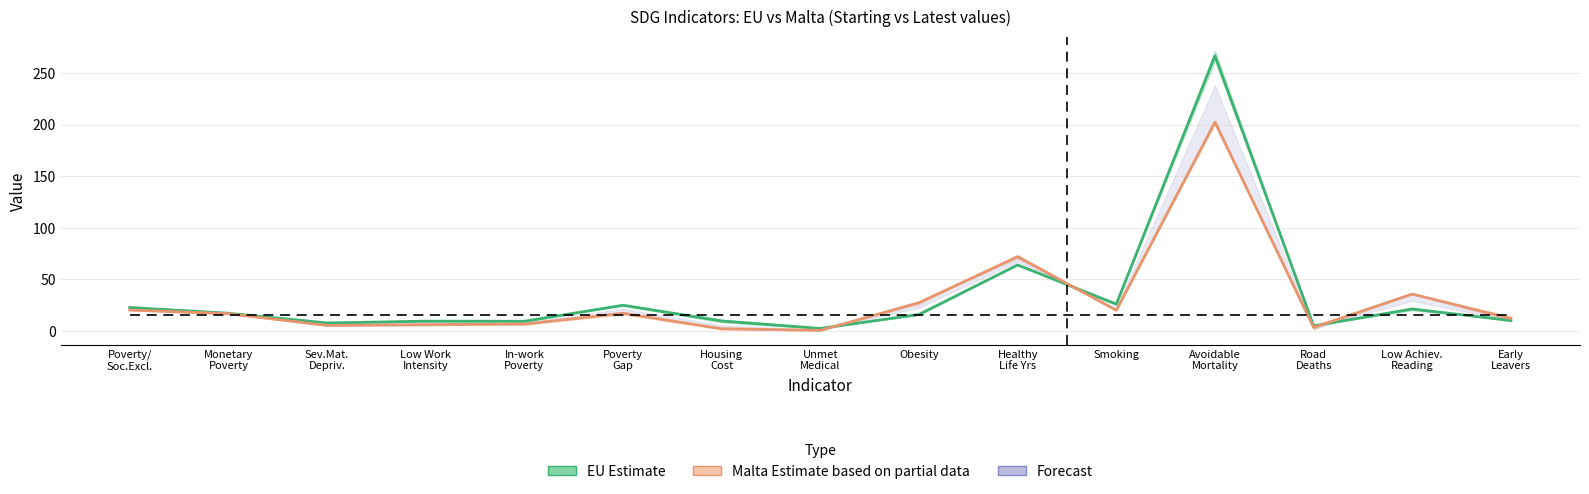

Reading right to left, transcribe all the data shown in this chart.

EU midpoint: Early
Leavers=10.1	Low Achiev.
Reading=21.2	Road
Deaths=4.9	Avoidable
Mortality=266.9	Smoking=26.0	Healthy
Life Yrs=64.0	Obesity=15.9	Unmet
Medical=2.4	Housing
Cost=9.6	Poverty
Gap=24.9	In-work
Poverty=9.4	Low Work
Intensity=9.4	Sev.Mat.
Depriv.=7.7	Monetary
Poverty=17.1	Poverty/
Soc.Excl.=22.7
Malta midpoint: Early
Leavers=12.1	Low Achiev.
Reading=35.8	Road
Deaths=3.4	Avoidable
Mortality=202.5	Smoking=20.0	Healthy
Life Yrs=72.0	Obesity=27.4	Unmet
Medical=0.6	Housing
Cost=2.0	Poverty
Gap=17.1	In-work
Poverty=6.6	Low Work
Intensity=6.0	Sev.Mat.
Depriv.=5.3	Monetary
Poverty=16.7	Poverty/
Soc.Excl.=20.2